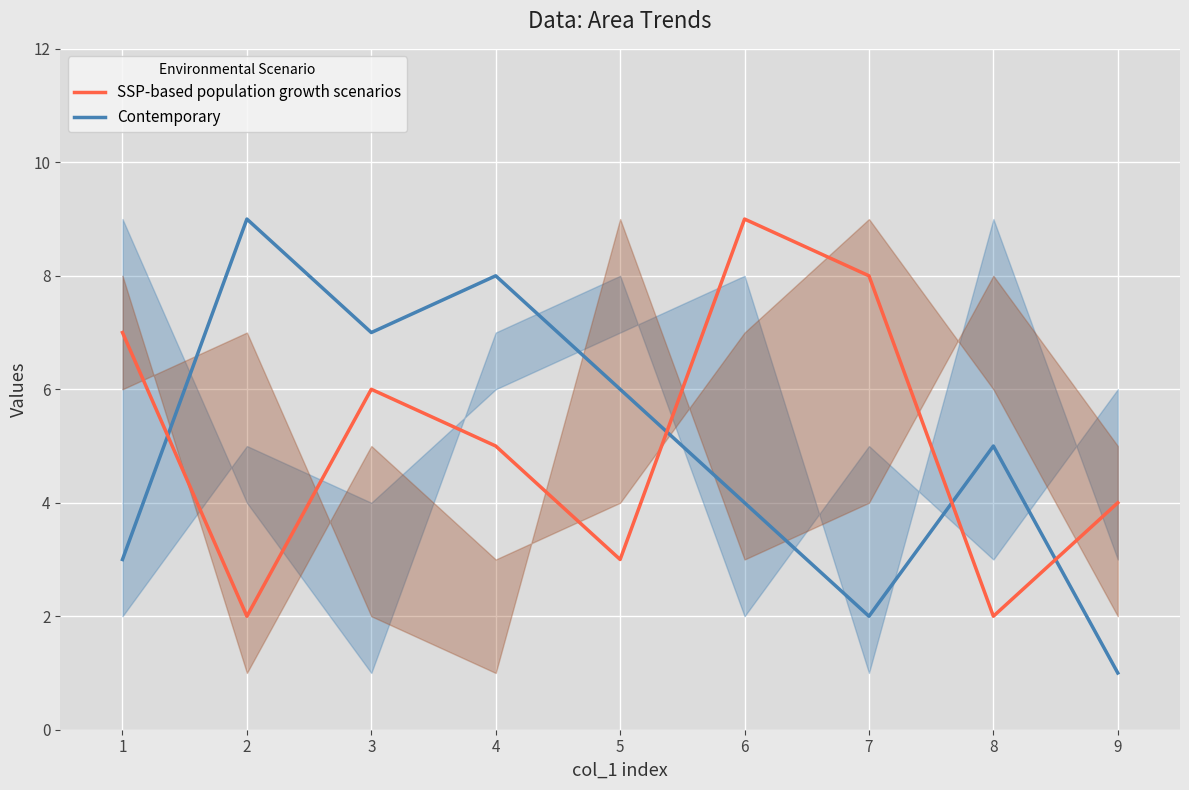

Which series has the largest total across all categories?

SSP-based population growth scenarios